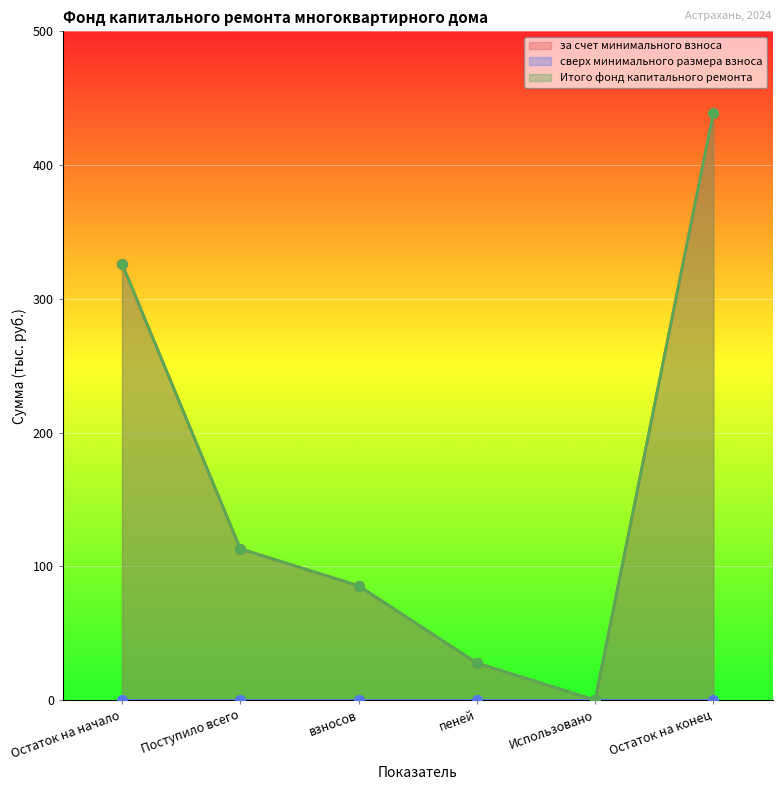

True or false: за счет минимального взноса and Итого фонд капитального ремонта cross at least once.

False